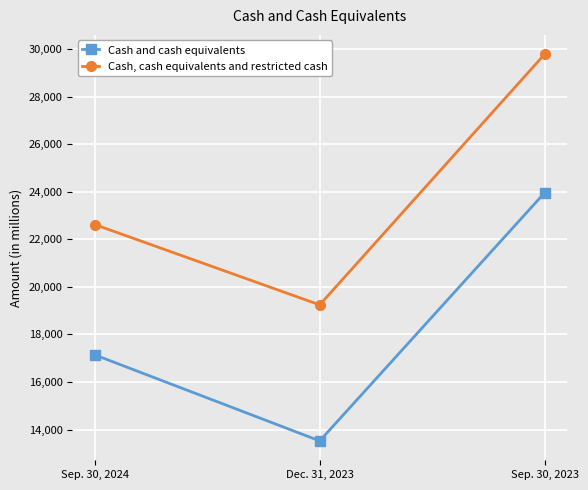

Which series changed the most between Dec. 31, 2023 and Sep. 30, 2023?

Cash, cash equivalents and restricted cash